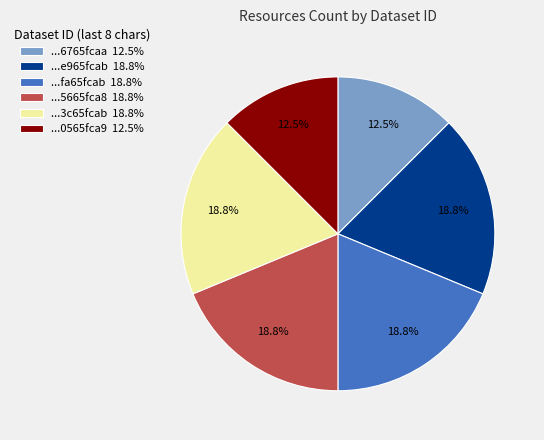

Between ...6765fcaa 12.5% and ...3c65fcab 18.8%, which is larger?

...3c65fcab 18.8%